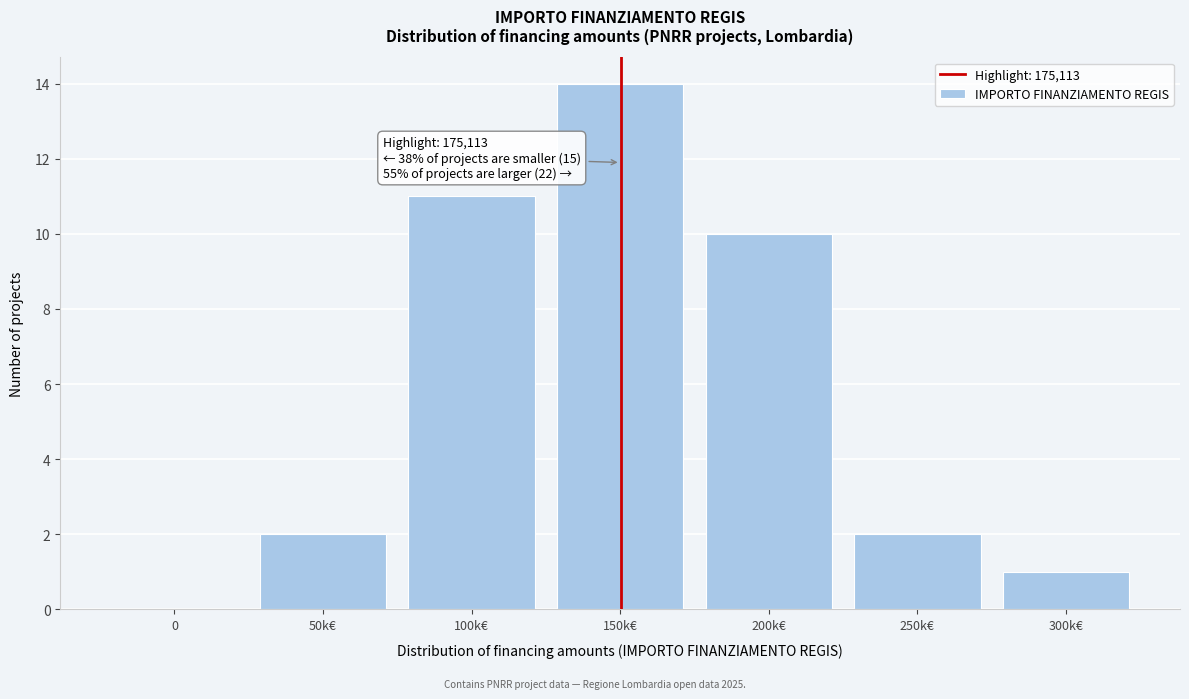

Reading right to left, transcribe all the data shown in this chart.

300k€=1	250k€=2	200k€=10	150k€=14	100k€=11	50k€=2	0=0